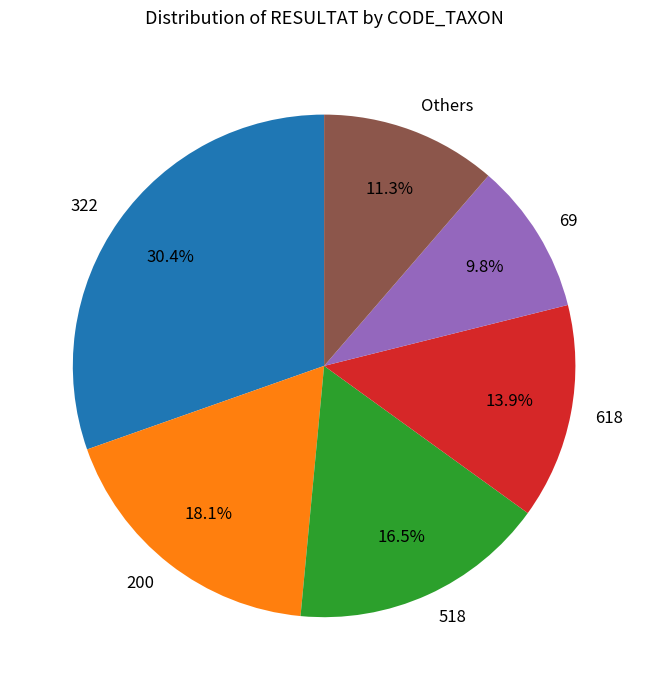

What is the smallest slice in the pie chart?

69